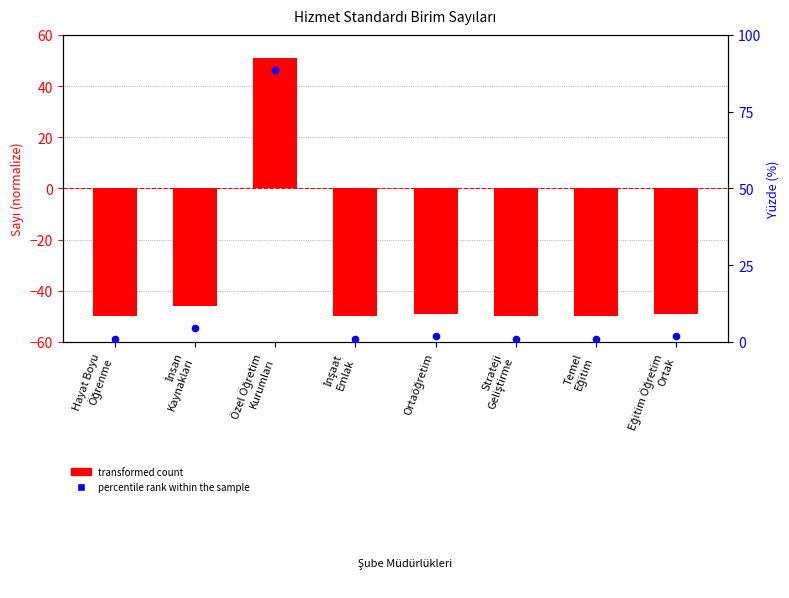

Which series reaches the minimum Y coordinate?

transformed count